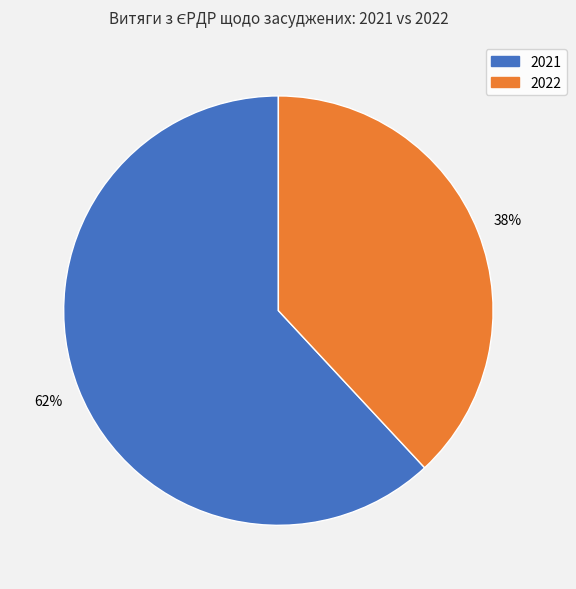

To the nearest percent, what is the average slice percentage?

50%